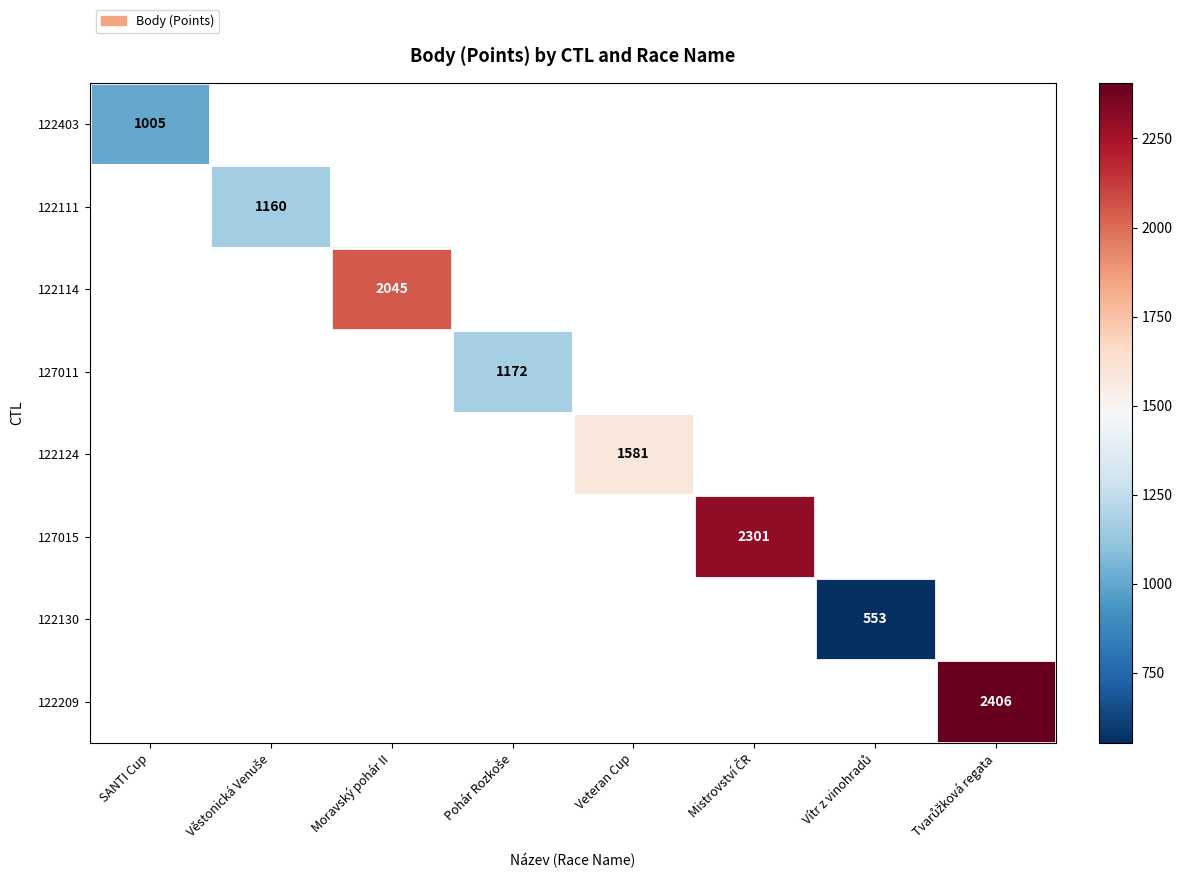

How many distinct data groups are displayed?

8